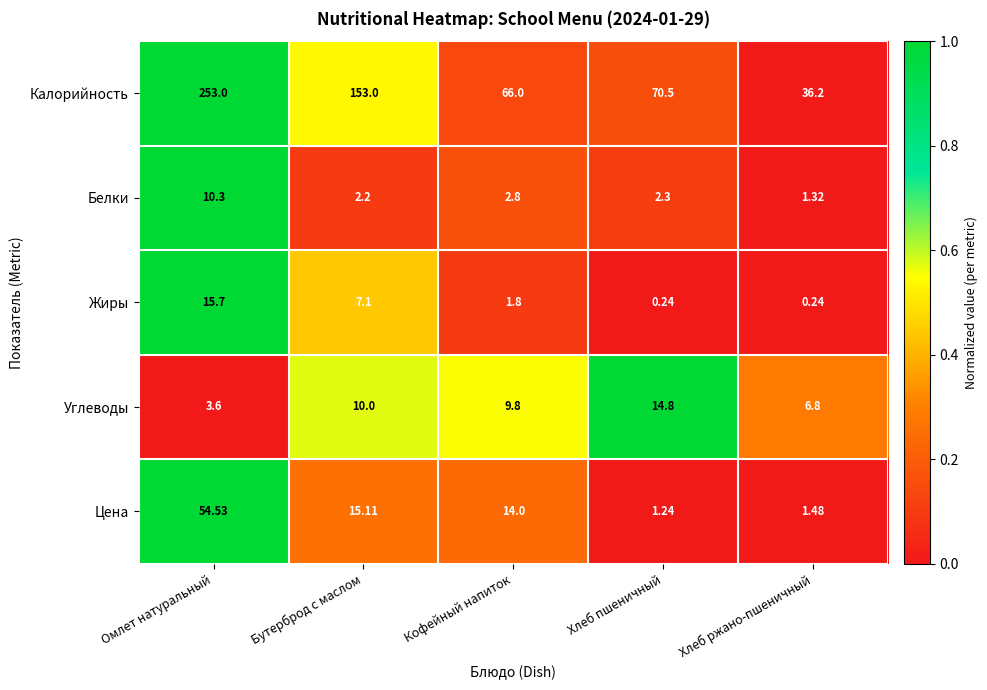

List the series in order of their peak value, highest first.

Калорийность, Цена, Жиры, Углеводы, Белки